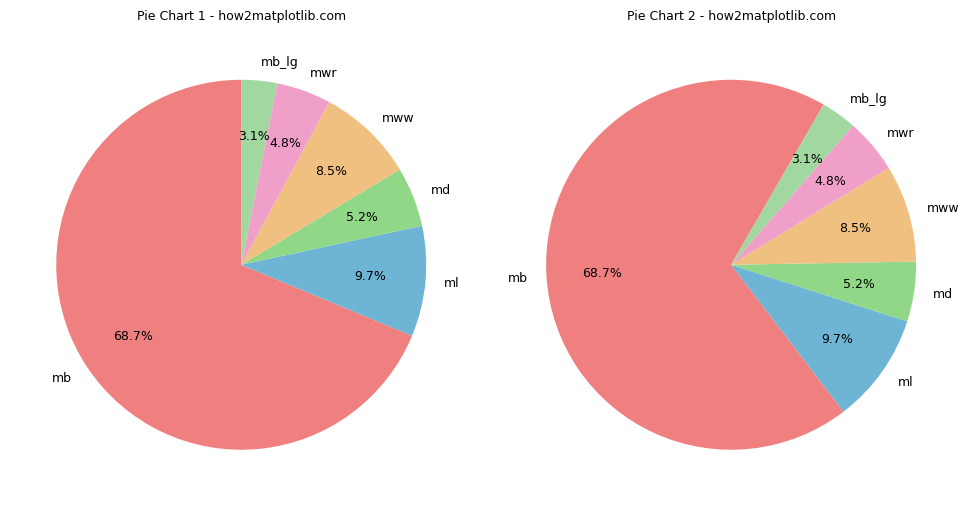

What is the smallest slice in the pie chart?

mb_lg